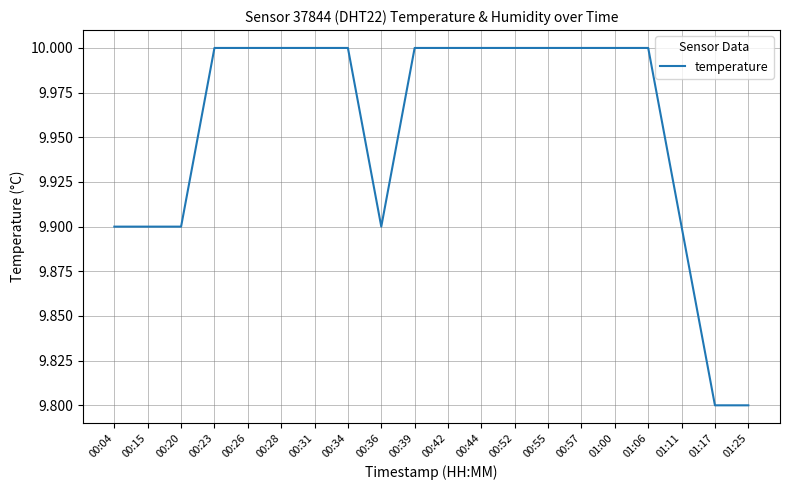

How many values are between 9 and 10?

20